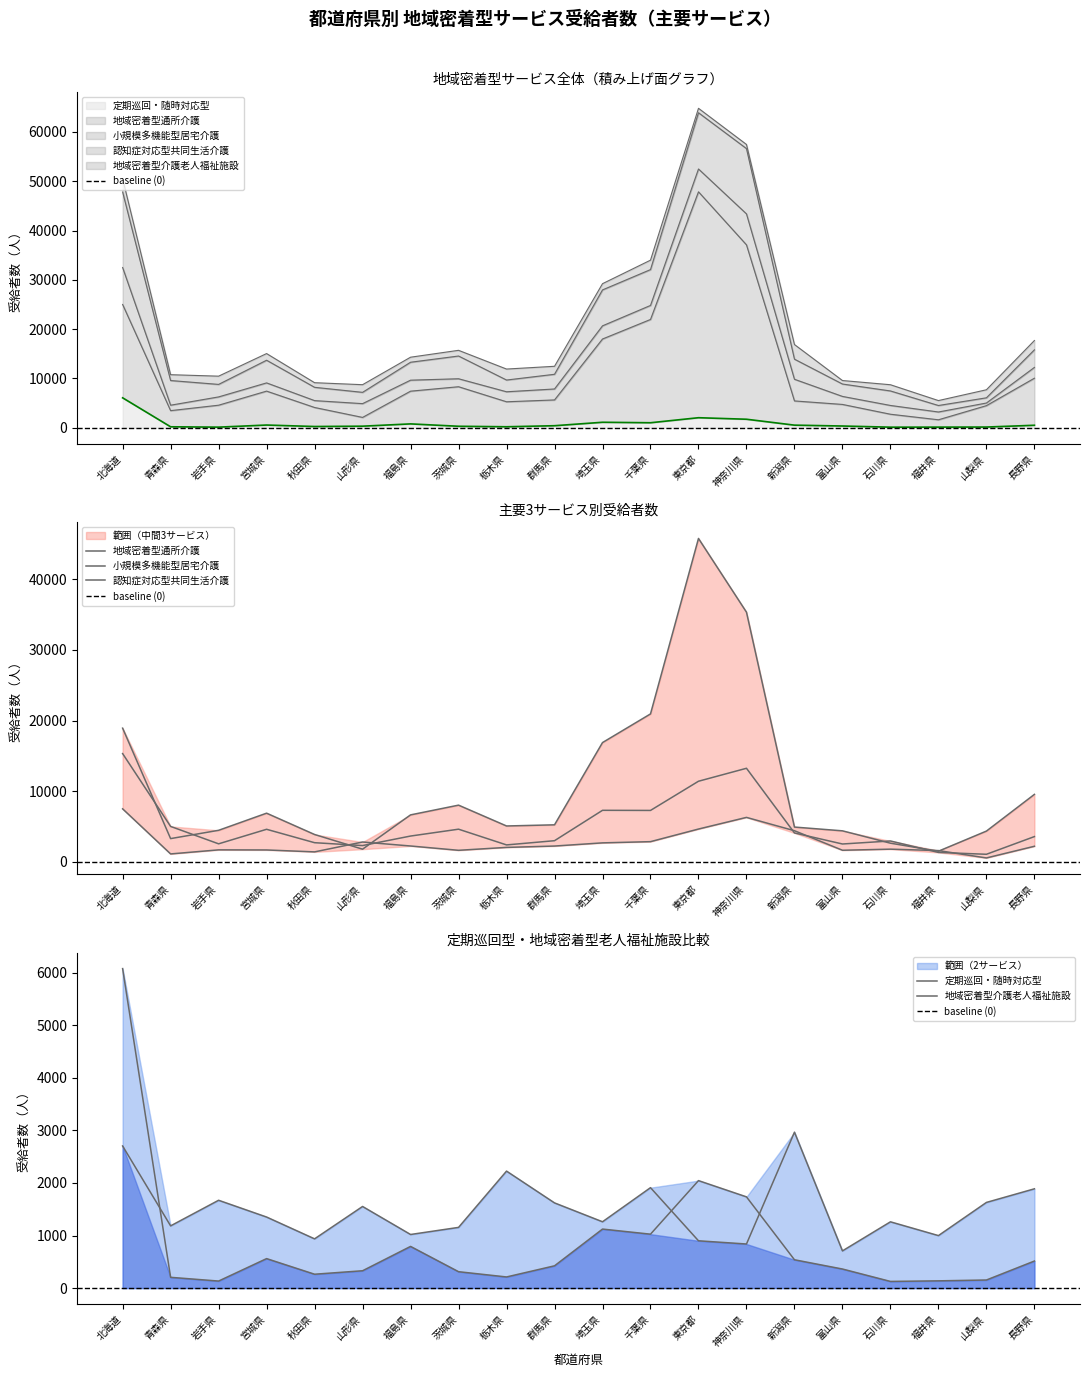

What is the sum of all 定期巡回・随時対応型 values?

17080